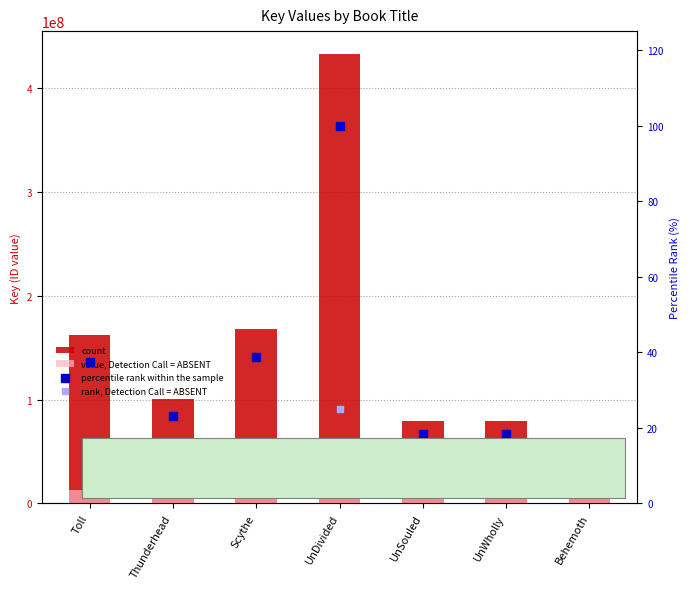

What are all the series names shown in the legend?

count, value, Detection Call = ABSENT, percentile rank within the sample, rank, Detection Call = ABSENT